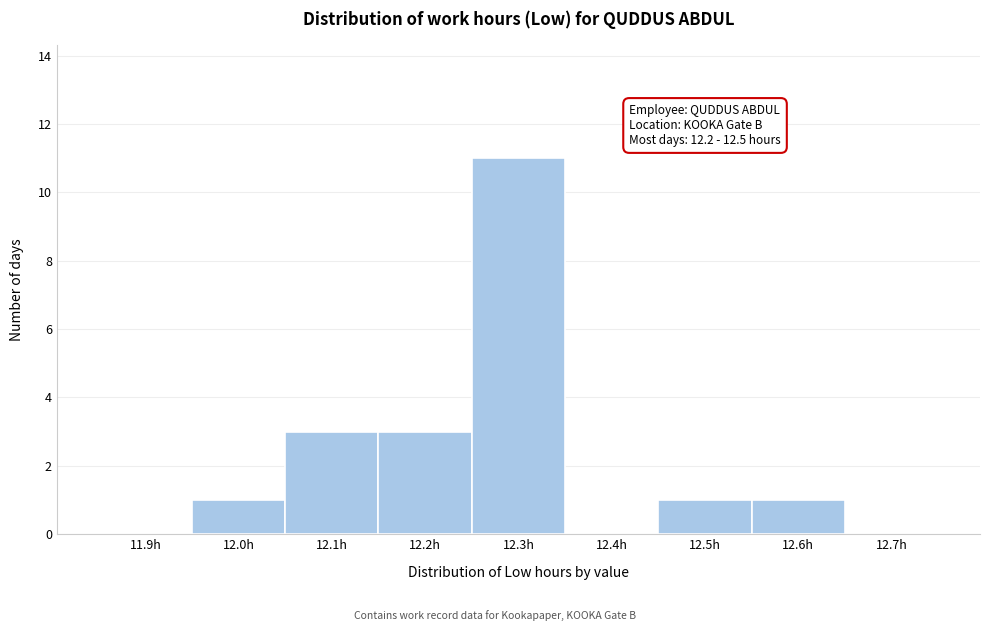

Reading right to left, extract all data points from this chart.

12.7h=0	12.6h=1	12.5h=1	12.4h=0	12.3h=11	12.2h=3	12.1h=3	12.0h=1	11.9h=0